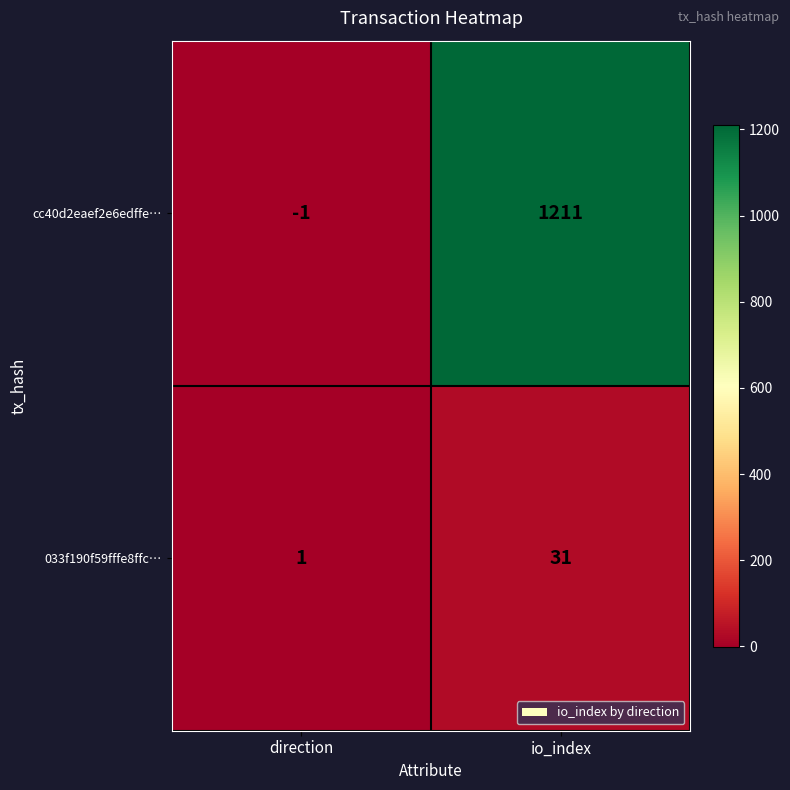

True or false: 033f190f59fffe8ffc… has a value of 31 at io_index.

True